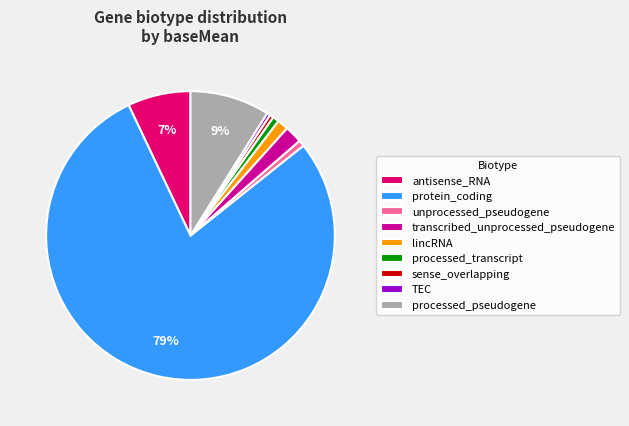

How many segments does this pie chart have?

9